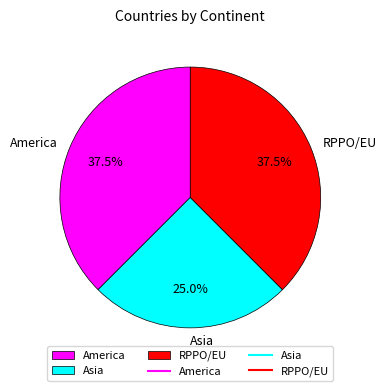

How many slices are in this pie chart?

3